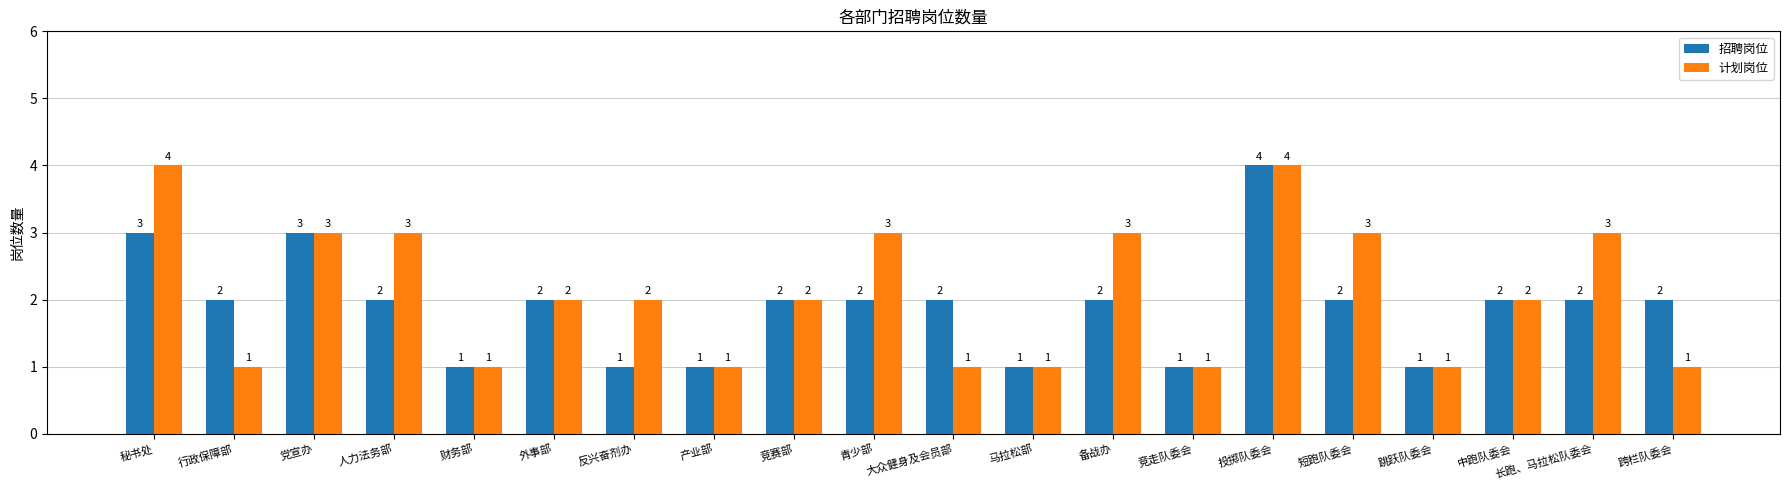

What is the label of the 3rd bar from the left?

党宣办